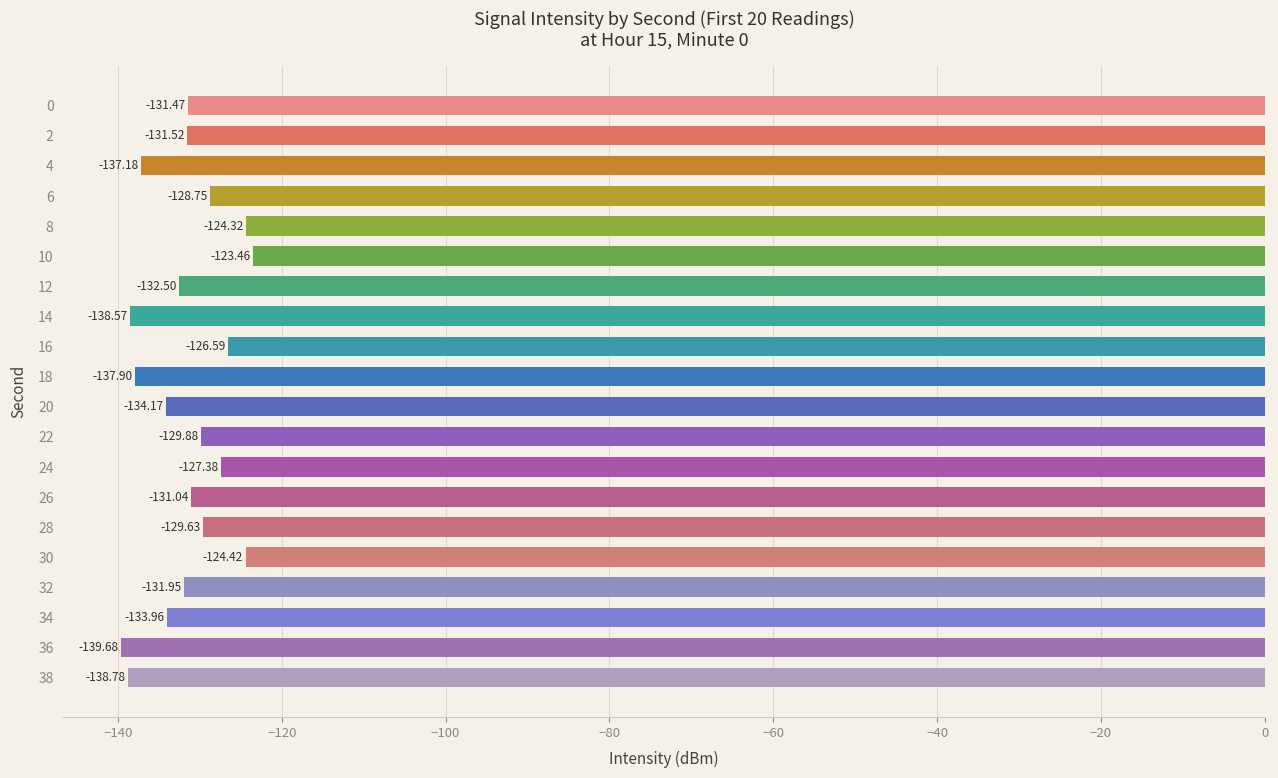

Are the bars grouped side by side (vs. stacked)?

No